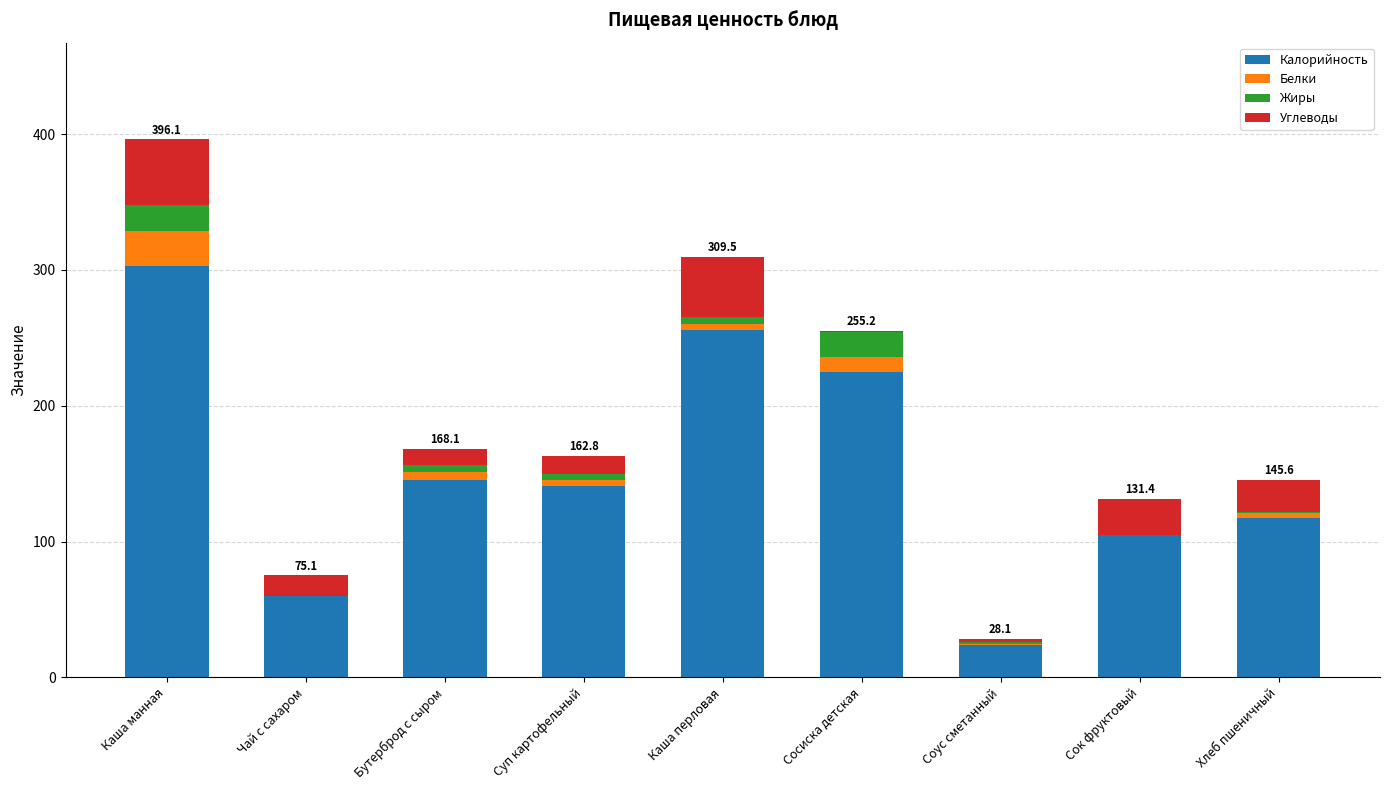

Which category has the highest value in the Калорийность series?

Каша манная